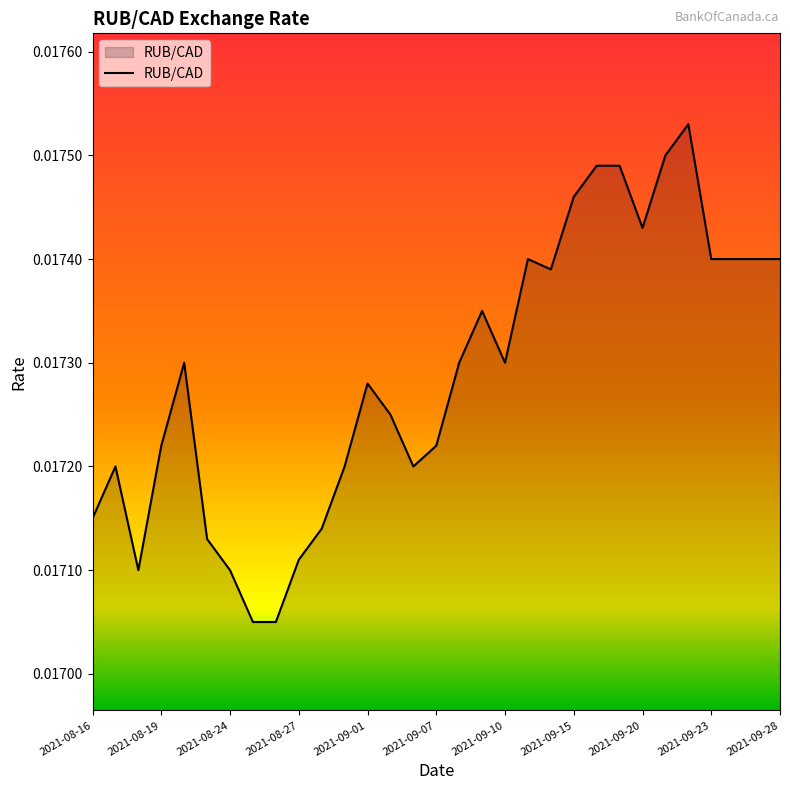

How many lines are shown in the chart?

1